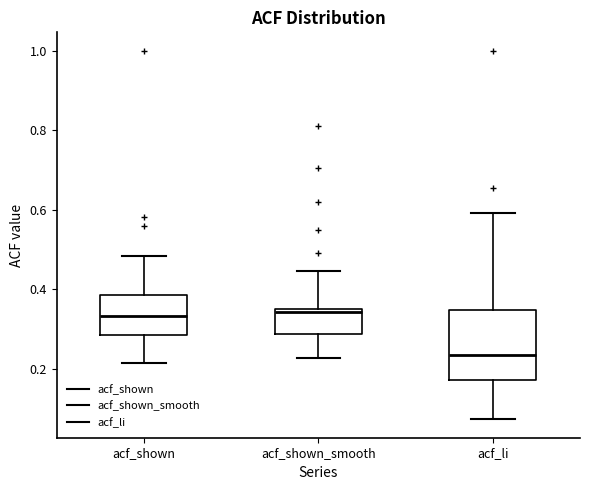

Reading left to right, transcribe this box plot: for each box, give where its median line is, the range the box spans, and where its two whiskers end, as read against the y-axis. The values are not printed on the chart, so give them approximately, as read against the axis.

acf_shown: median 0.34, box 0.28 to 0.38, whiskers 0.22 to 0.48
acf_shown_smooth: median 0.34, box 0.28 to 0.36, whiskers 0.22 to 0.44
acf_li: median 0.24, box 0.18 to 0.34, whiskers 0.08 to 0.60